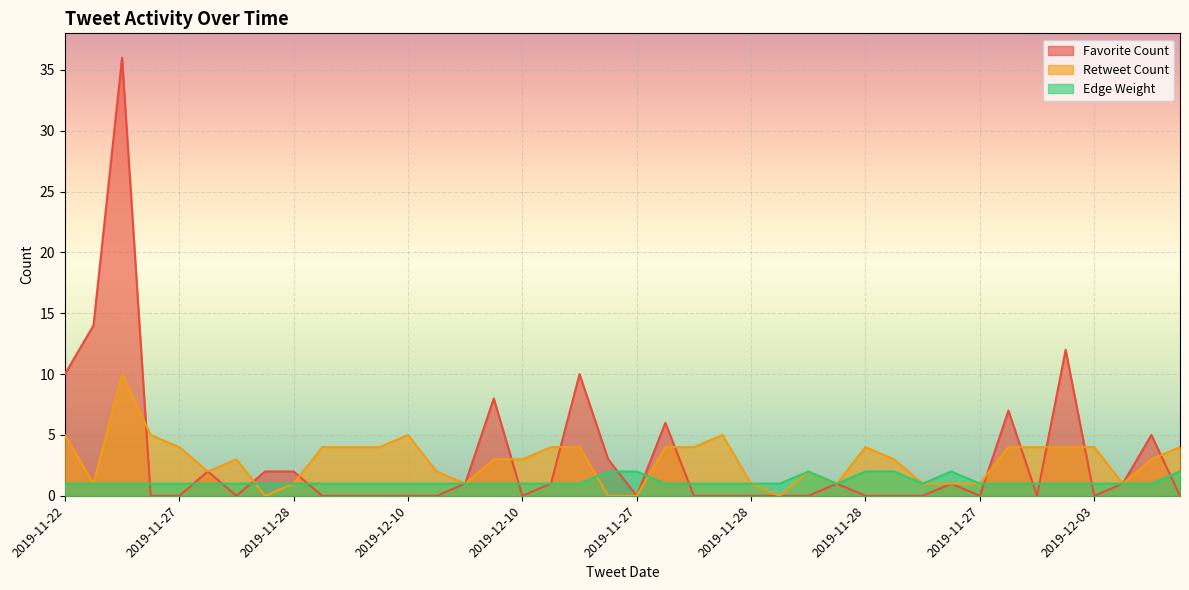

What is the label of the 17th point from the right?

2019-12-09